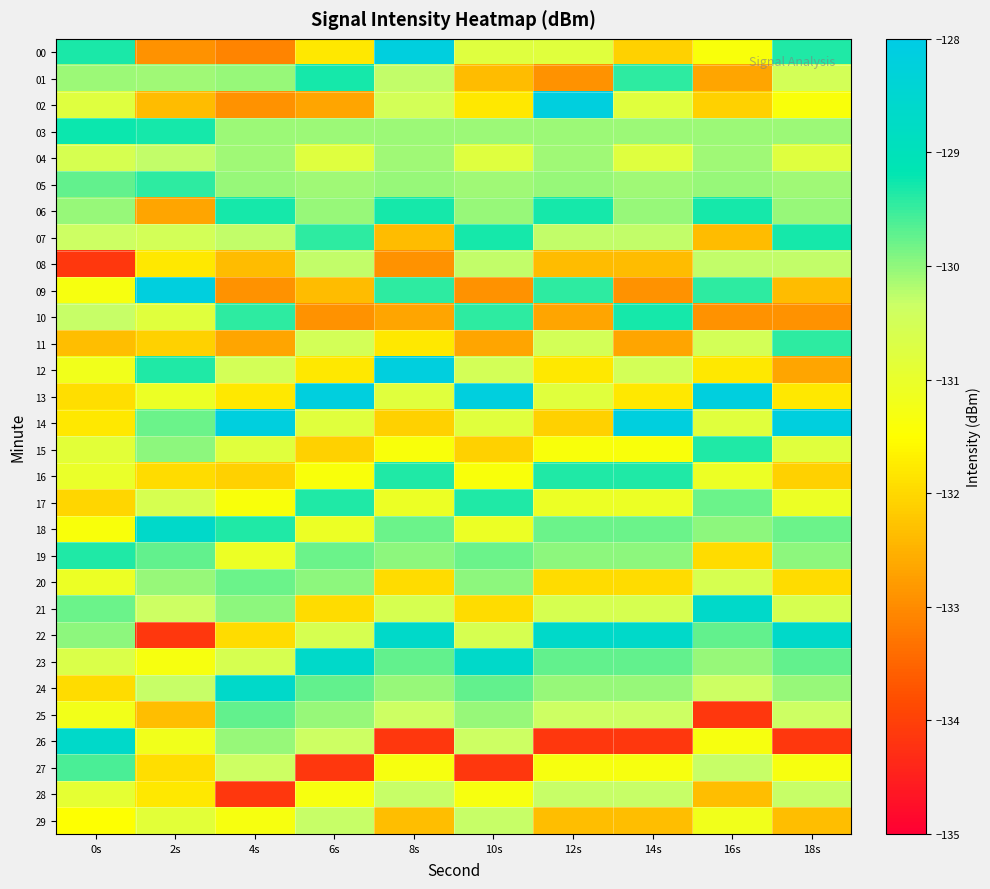

Between 10s and 12s, which series saw the biggest shift?

26